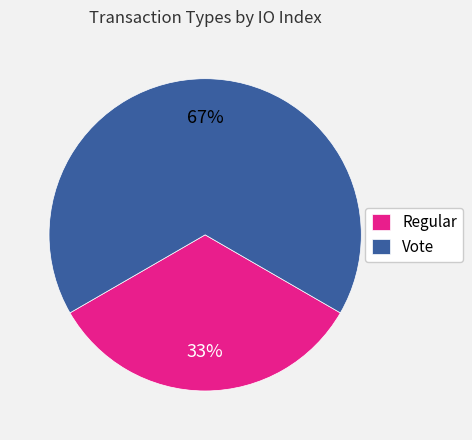

Rank the categories by value from lowest to highest.

Regular, Vote